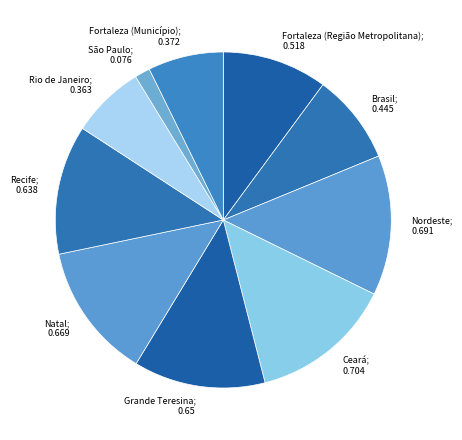

How many slices are in this pie chart?

10